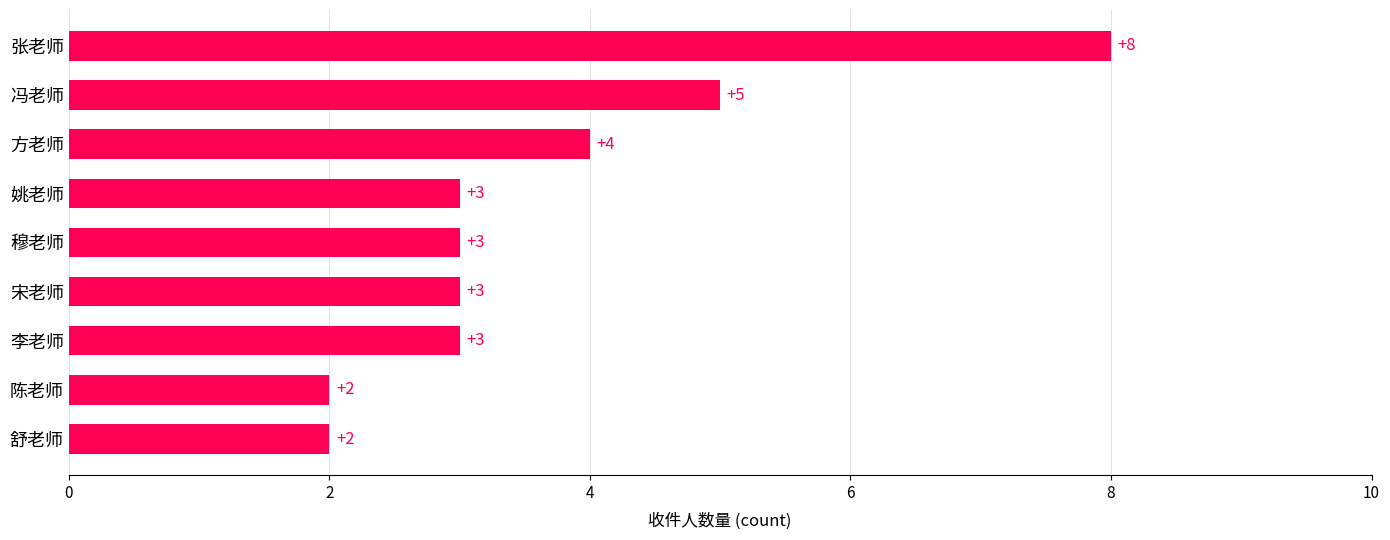

What is the ratio of the value at 李老师 to the value at 姚老师?

1.0